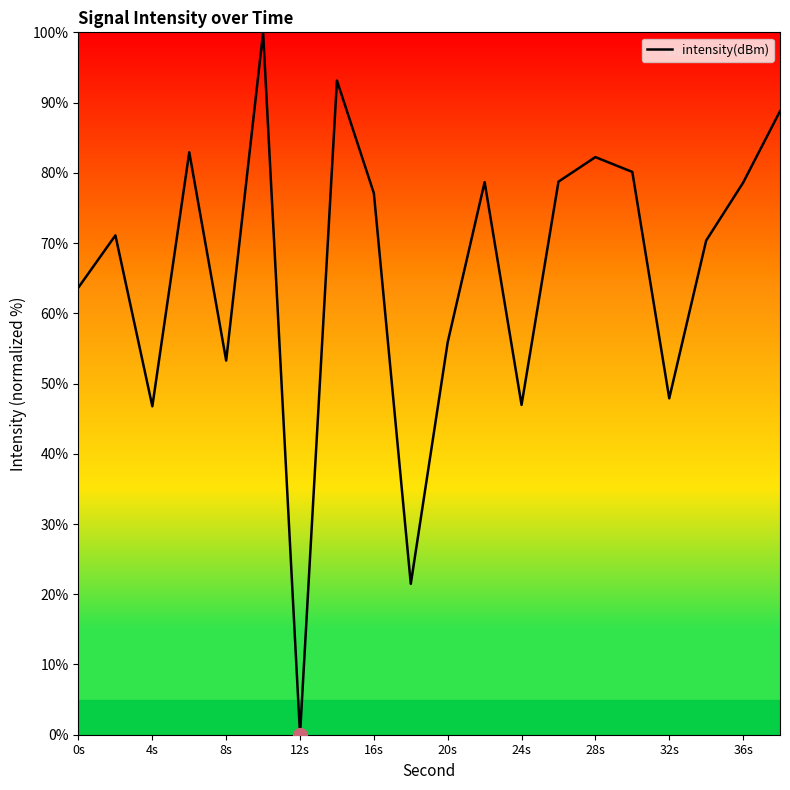

What is the difference between the maximum and minimum values?

100.0